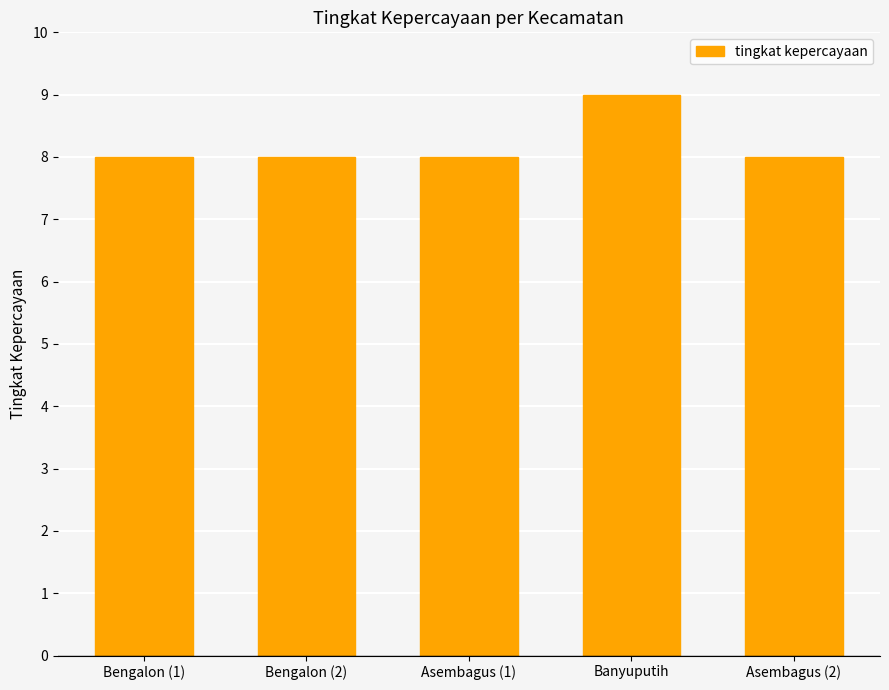

Reading left to right, list all the values displayed in this chart.

8	8	8	9	8